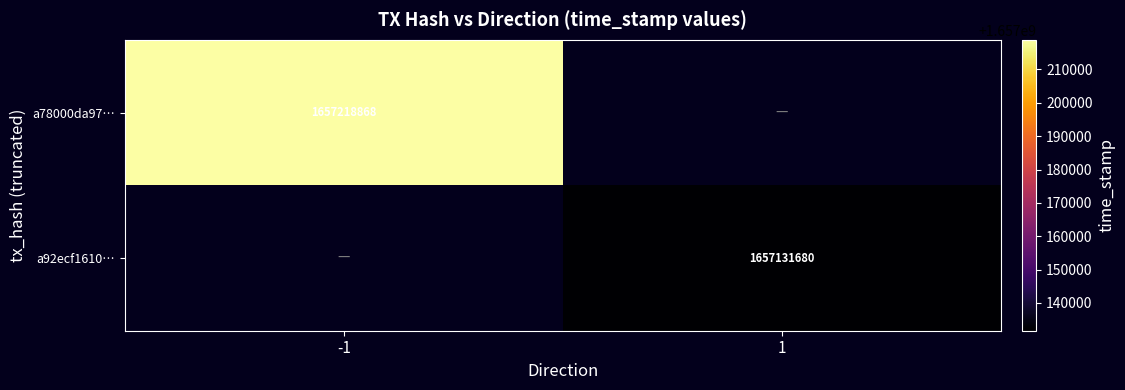

At which category does the chart reach its minimum across all series?

1